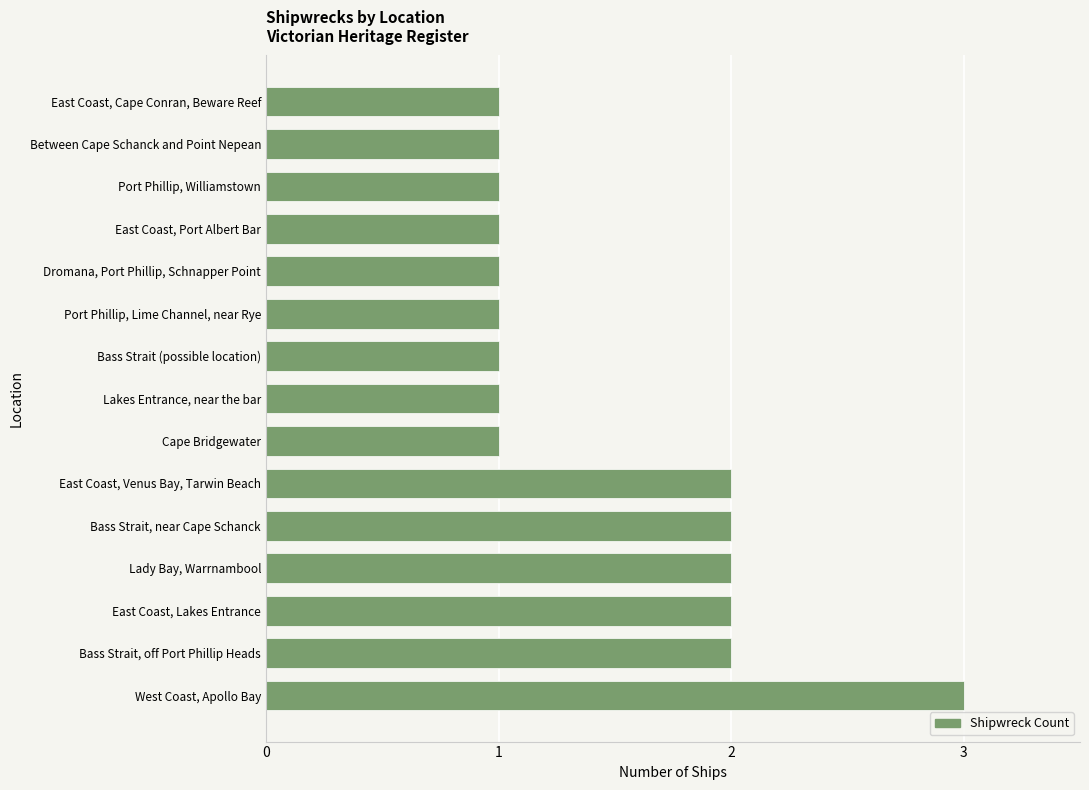

Reading bottom to top, extract all data points from this chart.

3	2	2	2	2	2	1	1	1	1	1	1	1	1	1